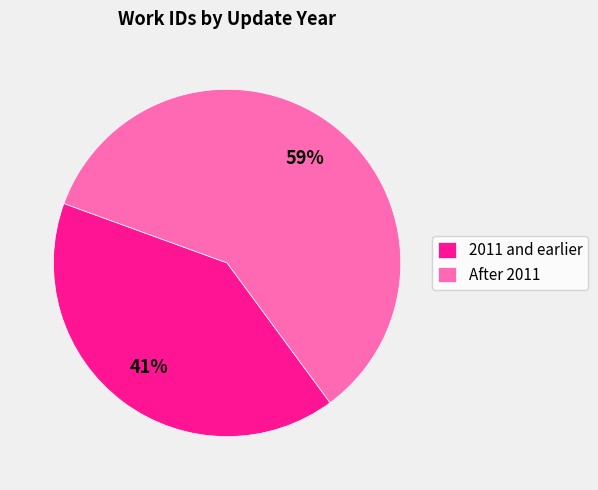

How many segments does this pie chart have?

2